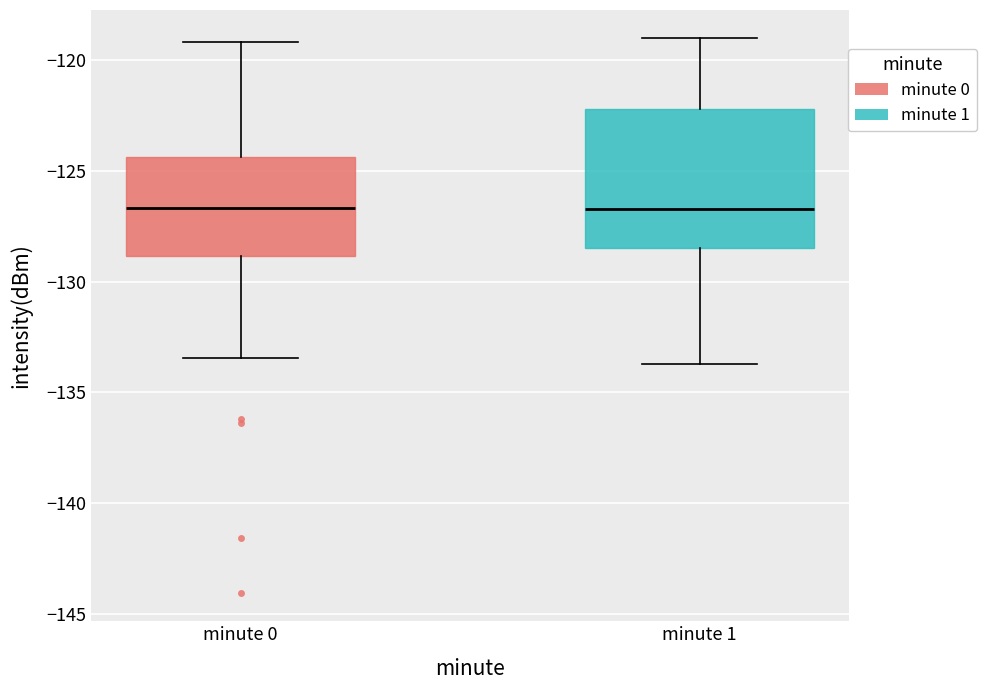

Reading left to right, read every box against the y-axis: the position of its median line, the range the box covers, and the ends of its whiskers. The values are not printed on the chart, so give them approximately, as read against the axis.

minute 0: median -126.5, box -129.0 to -124.5, whiskers -133.5 to -119.0
minute 1: median -126.5, box -128.5 to -122.0, whiskers -133.5 to -119.0